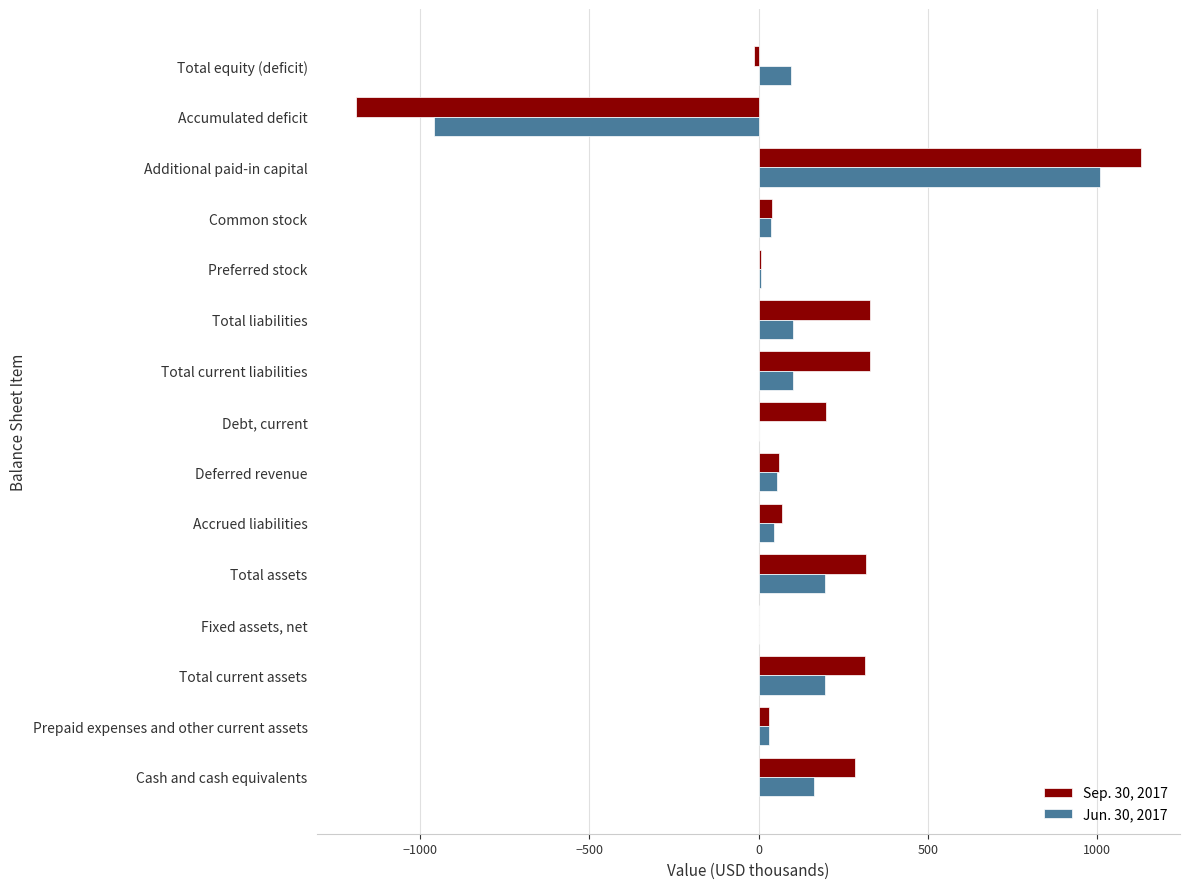

Is the value of Sep. 30, 2017 at Total equity (deficit) greater than the value of Jun. 30, 2017 at Total current assets?

No